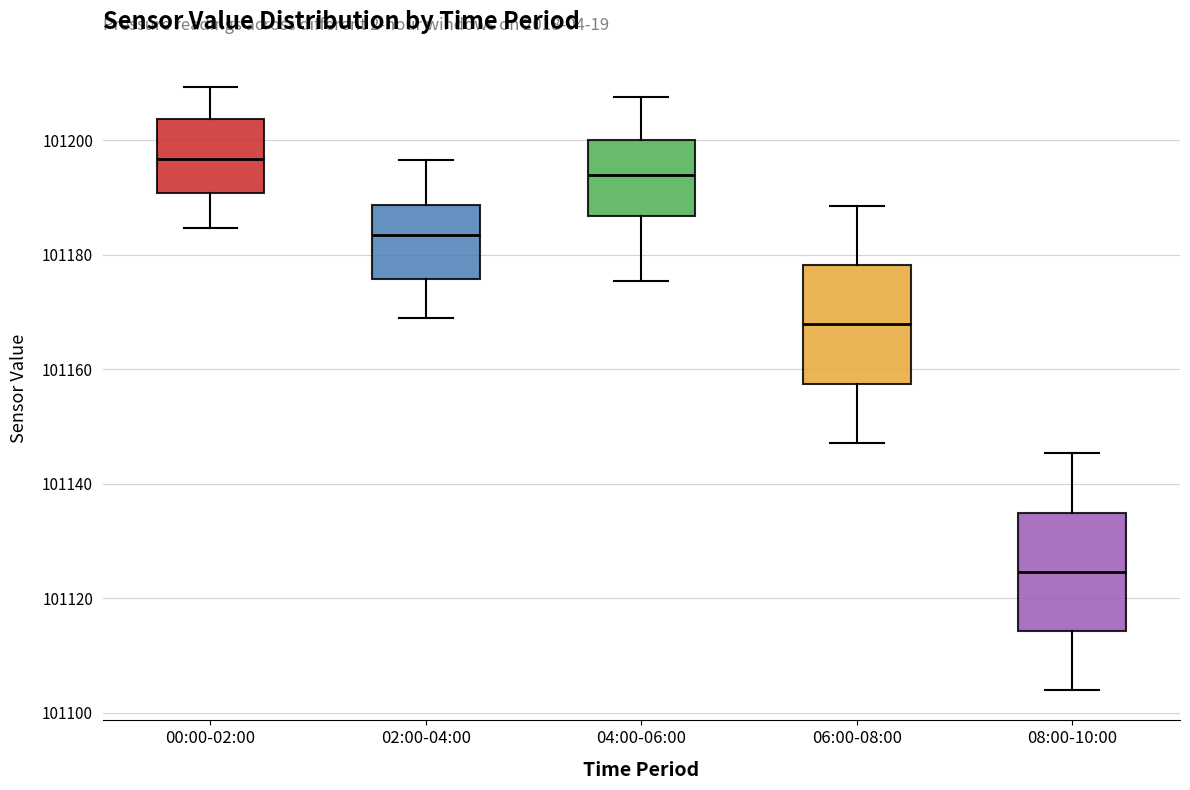

Reading left to right, transcribe this box plot: for each box, give where its median line is, the range the box spans, and where its two whiskers end, as read against the y-axis. The values are not printed on the chart, so give them approximately, as read against the axis.

00:00-02:00: median 101196, box 101190 to 101204, whiskers 101184 to 101210
02:00-04:00: median 101184, box 101176 to 101188, whiskers 101168 to 101196
04:00-06:00: median 101194, box 101186 to 101200, whiskers 101176 to 101208
06:00-08:00: median 101168, box 101158 to 101178, whiskers 101148 to 101188
08:00-10:00: median 101124, box 101114 to 101134, whiskers 101104 to 101146